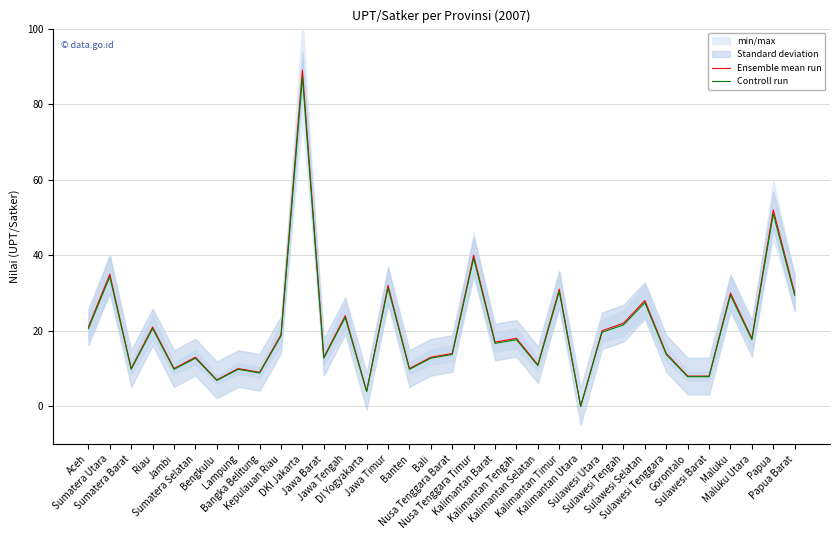

What is the total value across all series at Sumatera Utara?

69.3